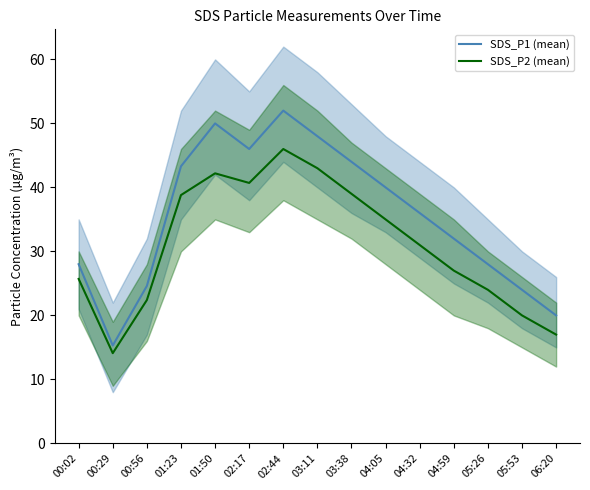

What is the minimum value for SDS_P2 (mean)?

14.1